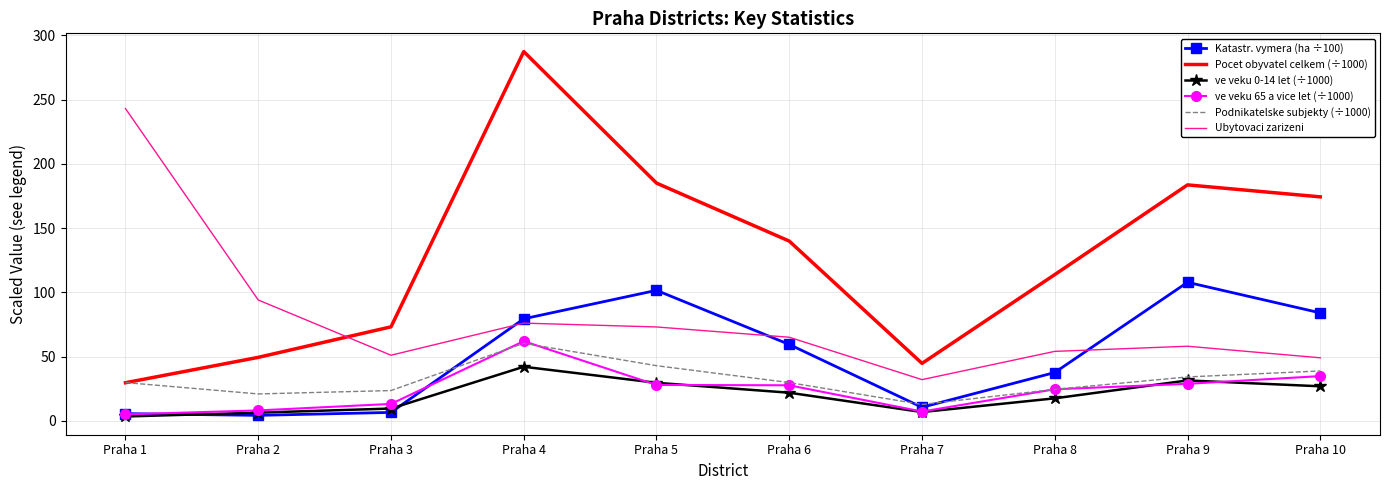

Which series has the widest spread of values?

Pocet obyvatel celkem (÷1000)